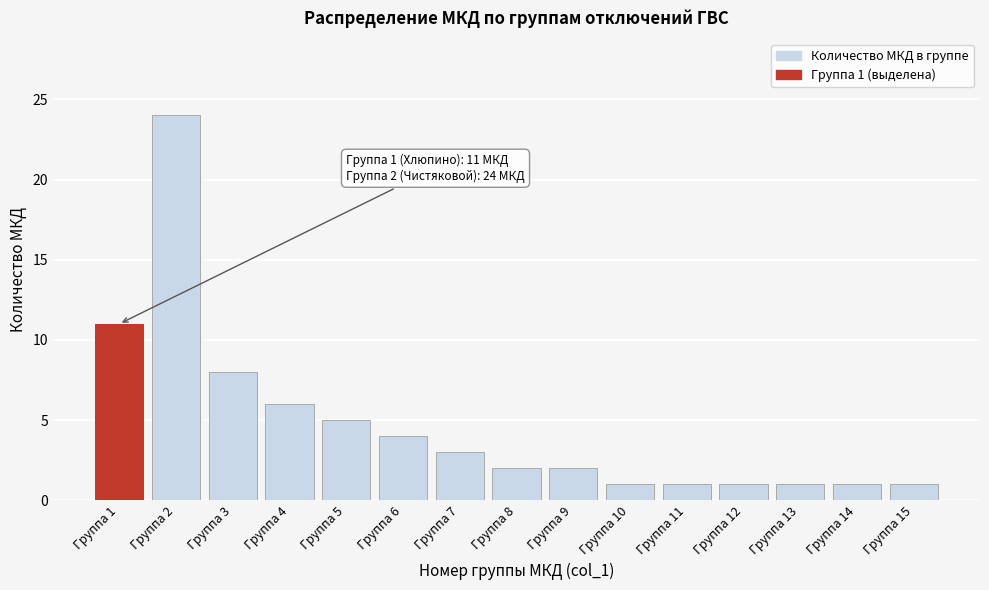

Reading left to right, what are all the values shown in this chart?

11	24	8	6	5	4	3	2	2	1	1	1	1	1	1